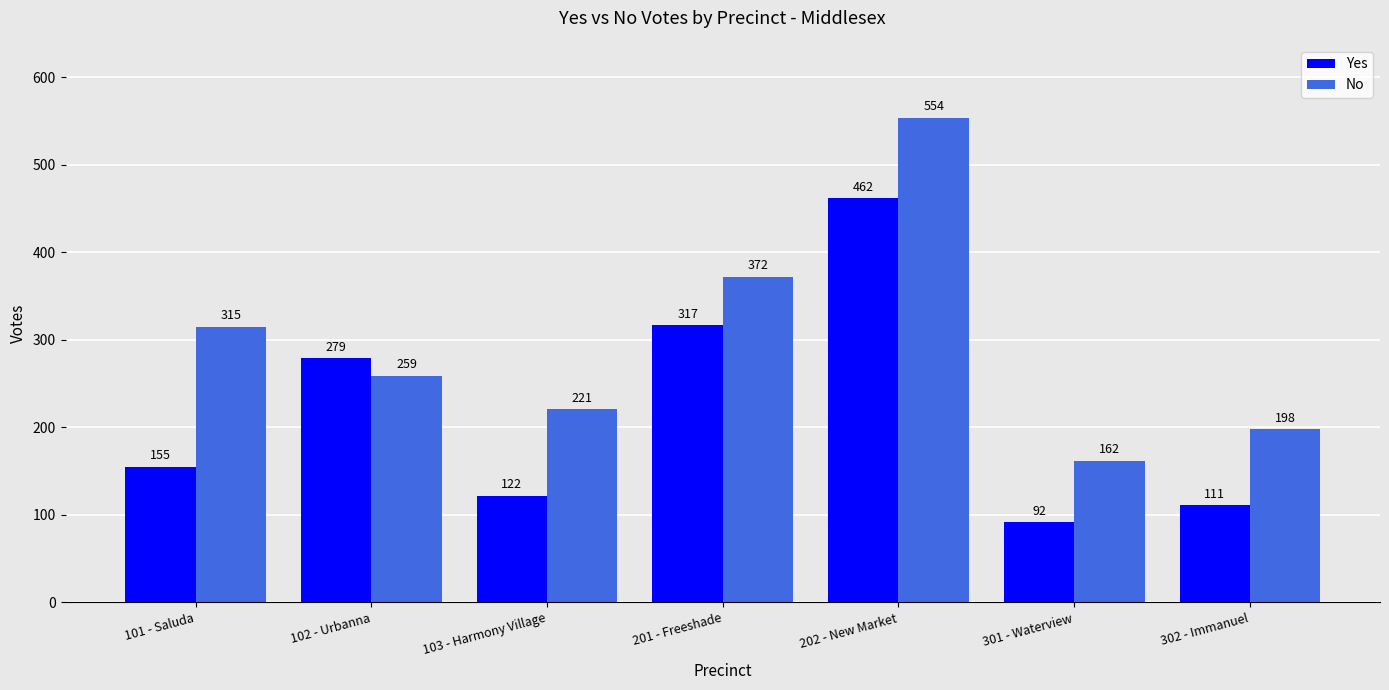

At which category does the chart reach its peak across all series?

202 - New Market